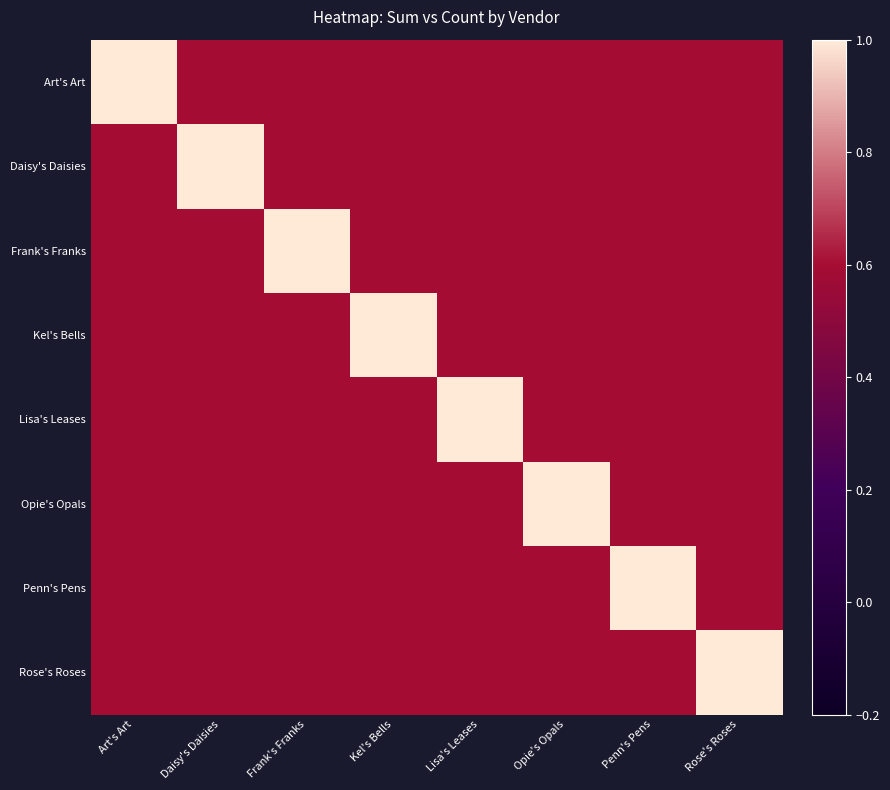

Which has a higher value, Art's Art or Penn's Pens?

Art's Art